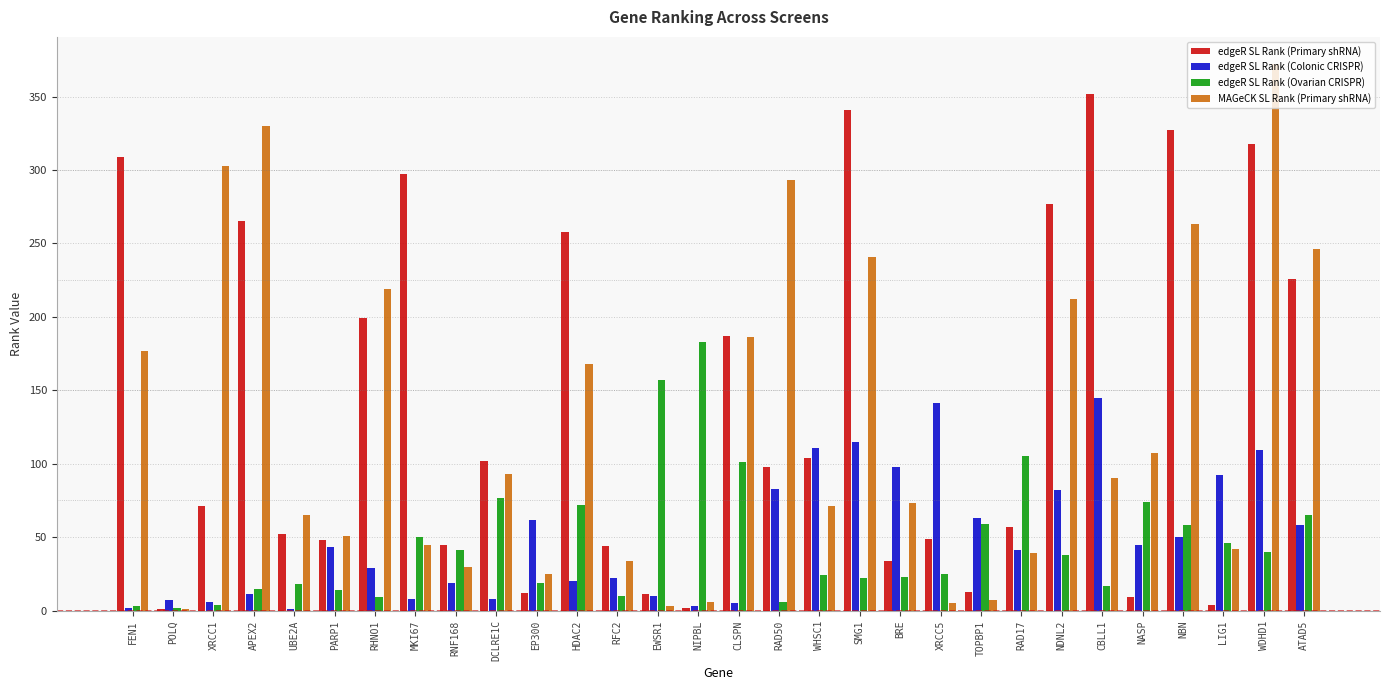

Is it true that MAGeCK SL Rank (Primary shRNA) equals 54 at RAD17?

False